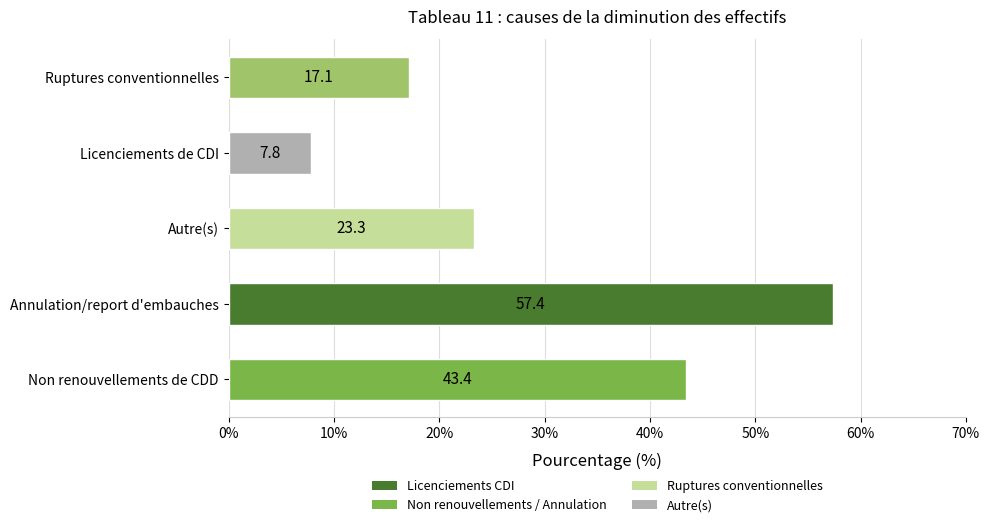

The chart shows a value of 17.1 at Ruptures conventionnelles. True or false?

True